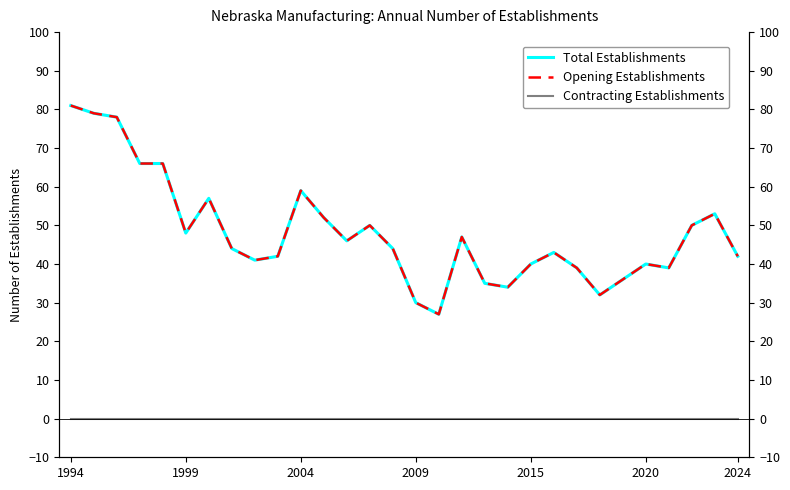

Reading left to right, transcribe all the data shown in this chart.

Total Establishments: 81	79	78	66	66	48	57	44	41	42	59	52	46	50	44	30	27	47	35	34	40	43	39	32	36	40	39	50	53	42
Opening Establishments: 81	79	78	66	66	48	57	44	41	42	59	52	46	50	44	30	27	47	35	34	40	43	39	32	36	40	39	50	53	42
Contracting Establishments: 0	0	0	0	0	0	0	0	0	0	0	0	0	0	0	0	0	0	0	0	0	0	0	0	0	0	0	0	0	0